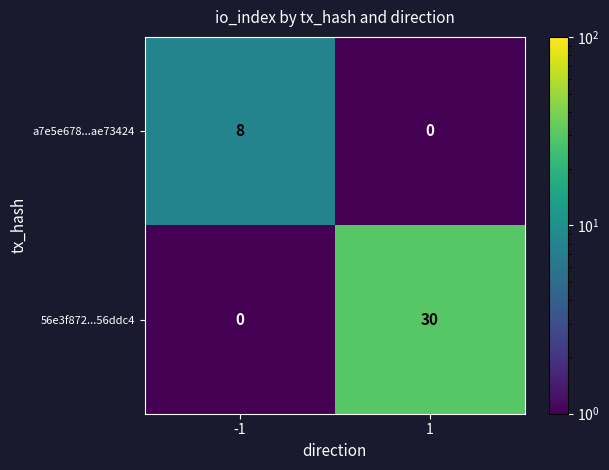

Between 1 and -1, which is larger?

-1